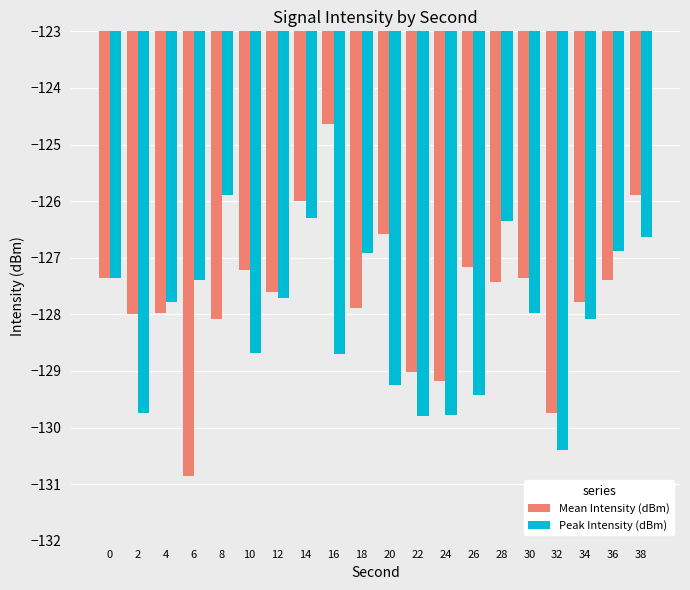

Where does the Mean Intensity (dBm) series first go above -127?

14